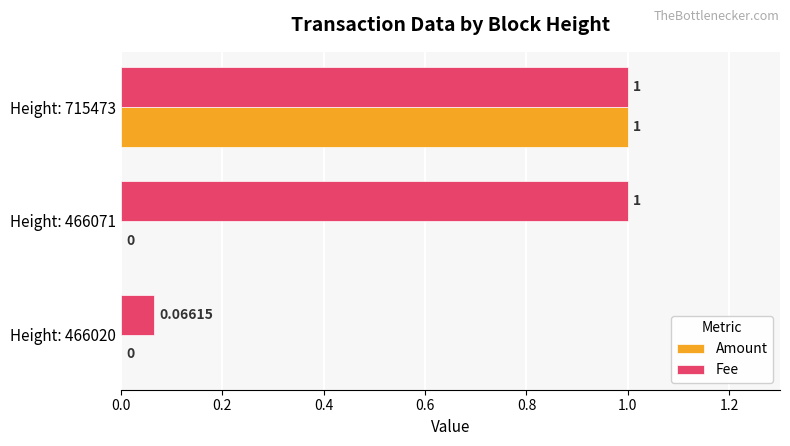

Which series has the largest total across all categories?

Fee